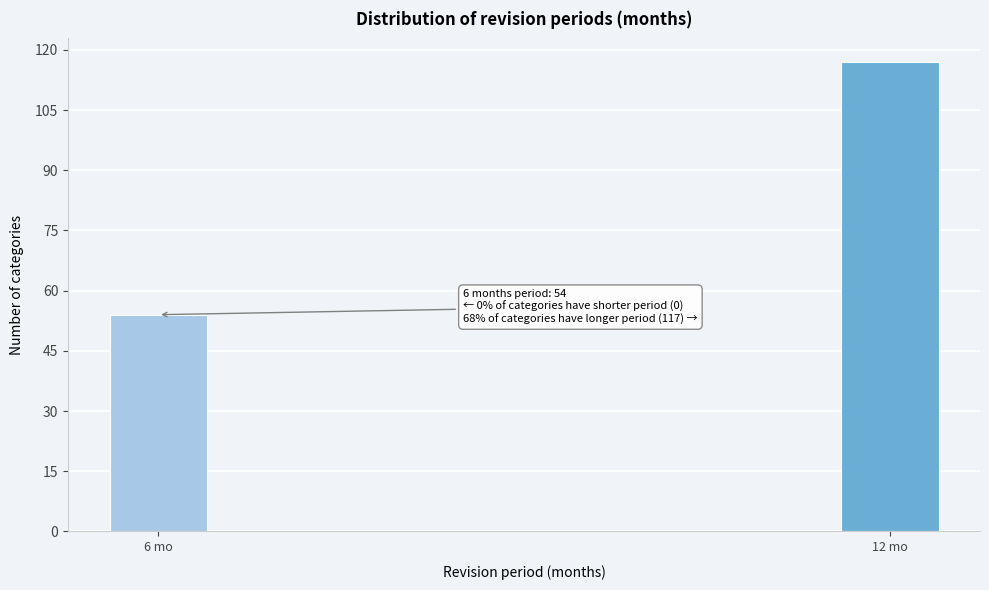

Reading left to right, what are all the values shown in this chart?

54	117